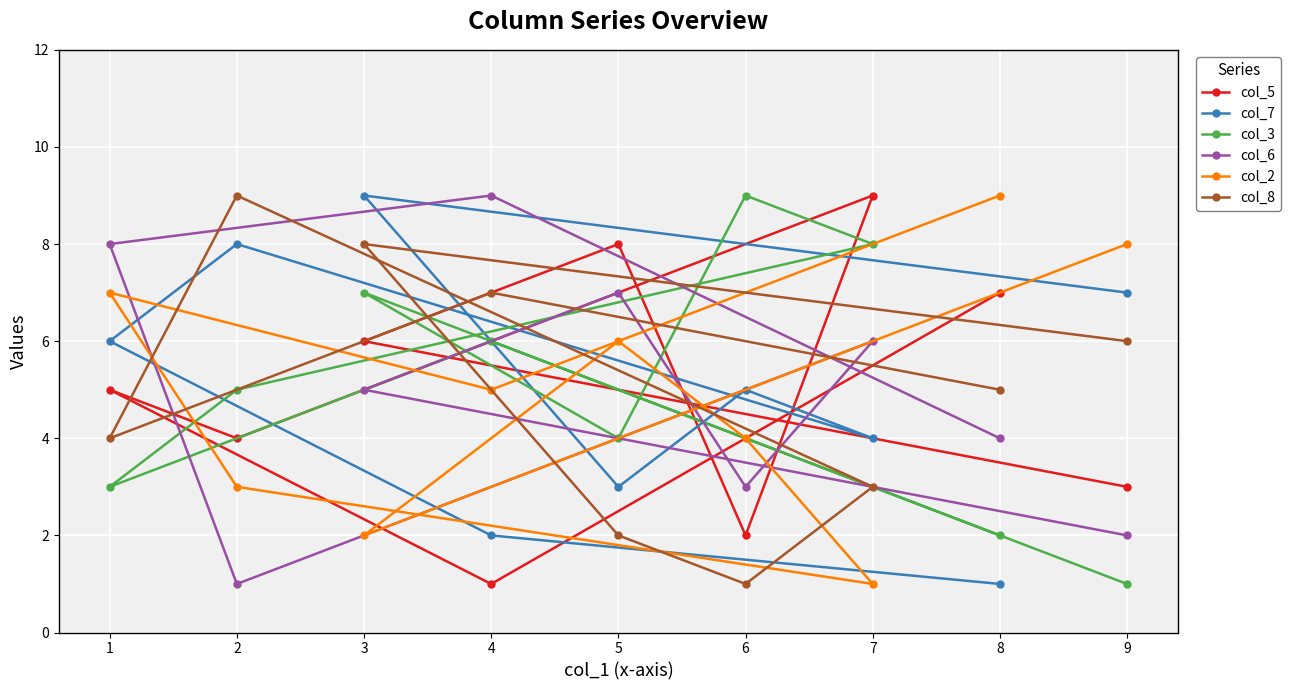

Reading left to right, extract all data points from this chart.

col_5: 1=5	2=4	3=6	4=1	5=8	6=2	7=9	8=7	9=3
col_7: 1=6	2=8	3=9	4=2	5=3	6=5	7=4	8=1	9=7
col_3: 1=3	2=5	3=7	4=6	5=4	6=9	7=8	8=2	9=1
col_6: 1=8	2=1	3=5	4=9	5=7	6=3	7=6	8=4	9=2
col_2: 1=7	2=3	3=2	4=5	5=6	6=4	7=1	8=9	9=8
col_8: 1=4	2=9	3=8	4=7	5=2	6=1	7=3	8=5	9=6